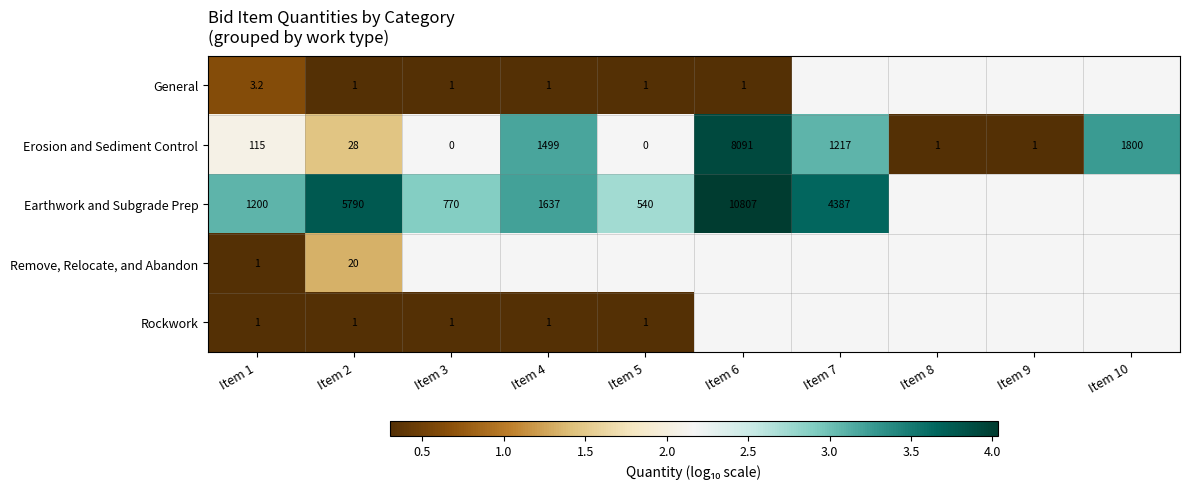

Rank the series by their maximum value, from highest to lowest.

Earthwork and Subgrade Prep, Erosion and Sediment Control, Remove, Relocate, and Abandon, General, Rockwork